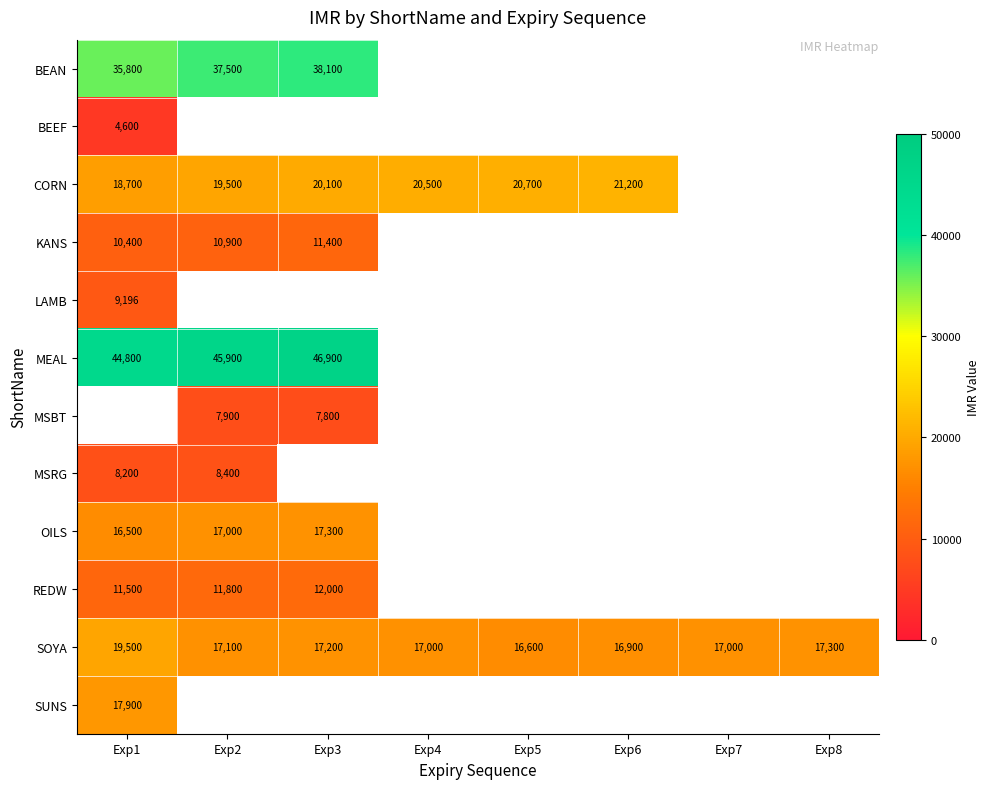

What is the maximum value shown in the chart?

46900.0